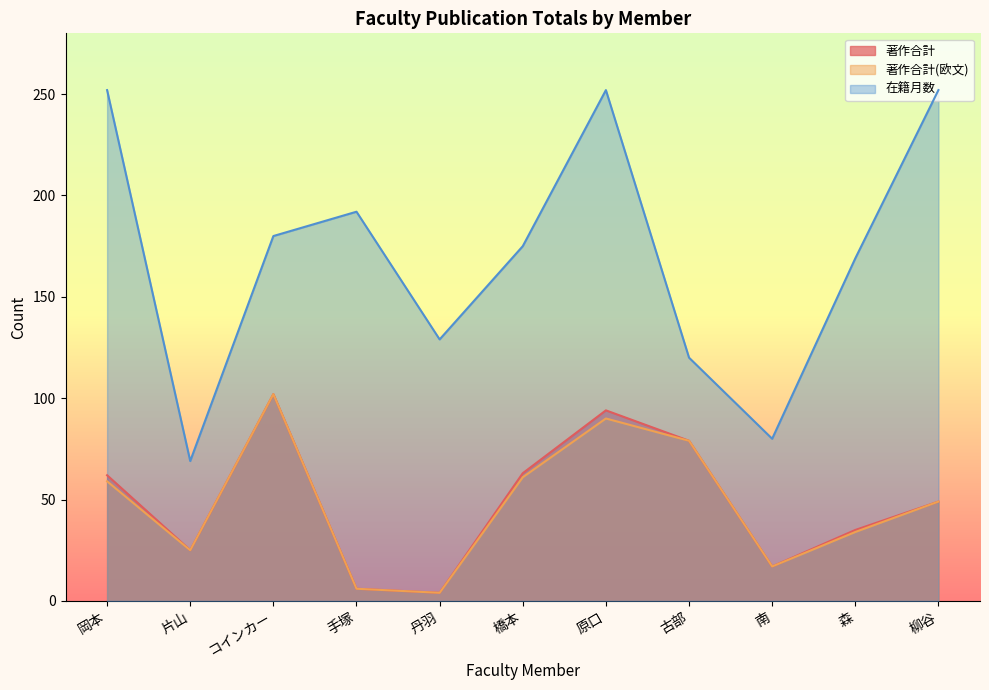

Which series has the widest spread of values?

在籍月数